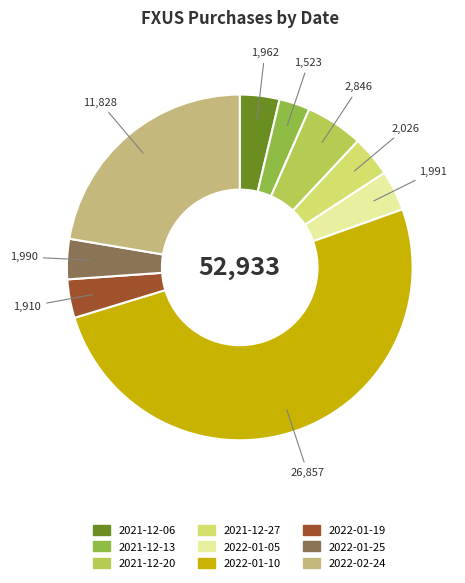

Does 2022-01-25 account for over 50% of the chart?

No